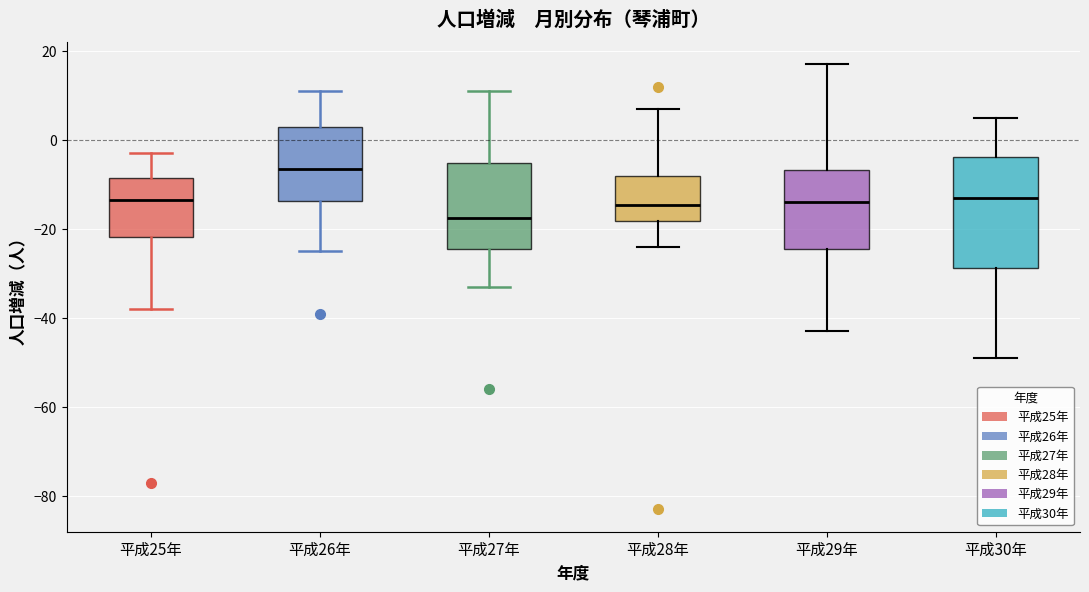

Reading left to right, transcribe this box plot: for each box, give where its median line is, the range the box spans, and where its two whiskers end, as read against the y-axis. The values are not printed on the chart, so give them approximately, as read against the axis.

平成25年: median -14, box -22 to -8, whiskers -38 to -2
平成26年: median -6, box -14 to 4, whiskers -24 to 12
平成27年: median -18, box -24 to -6, whiskers -32 to 12
平成28年: median -14, box -18 to -8, whiskers -24 to 8
平成29年: median -14, box -24 to -6, whiskers -42 to 18
平成30年: median -12, box -28 to -4, whiskers -48 to 6